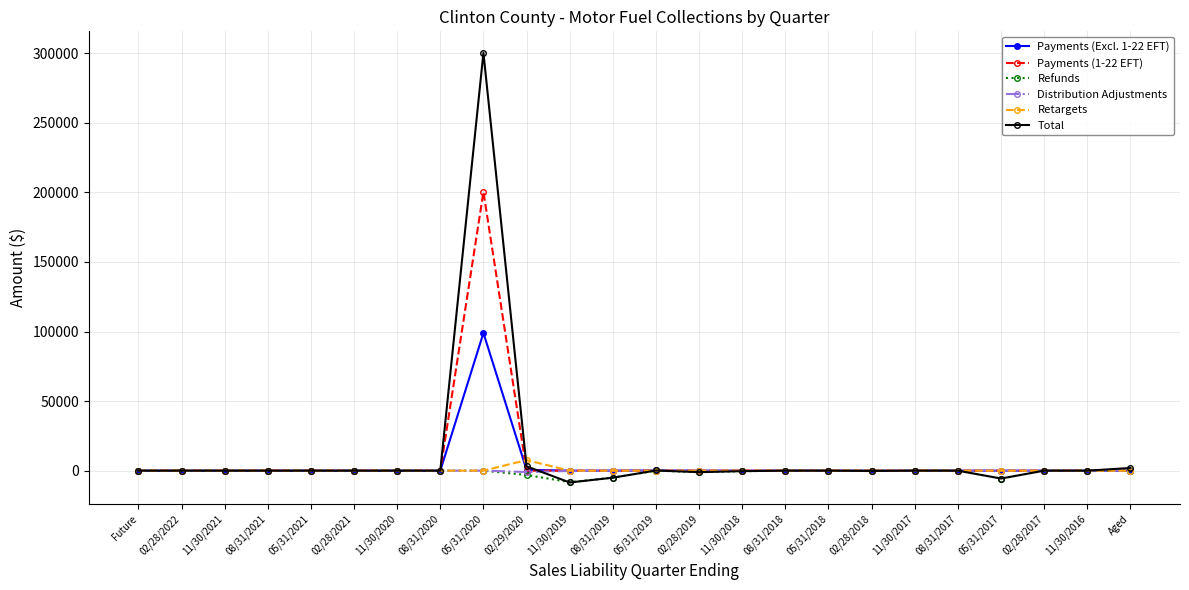

What is the label of the 14th point from the left?

02/28/2019